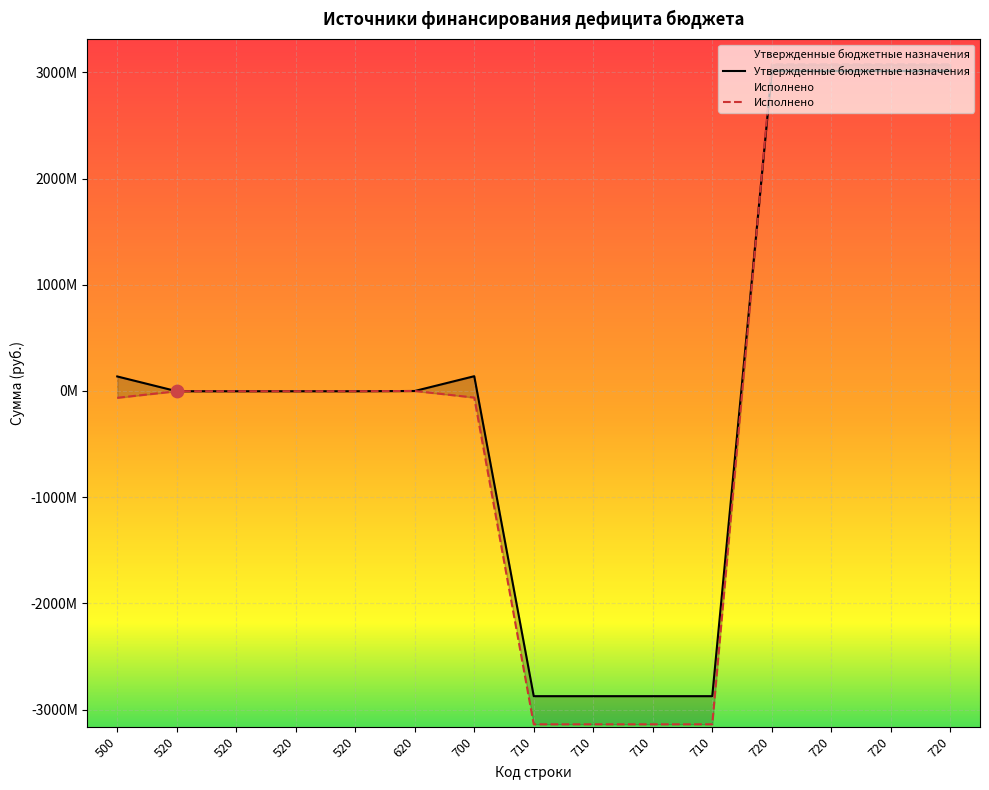

Which series contains the lowest Y value?

Исполнено